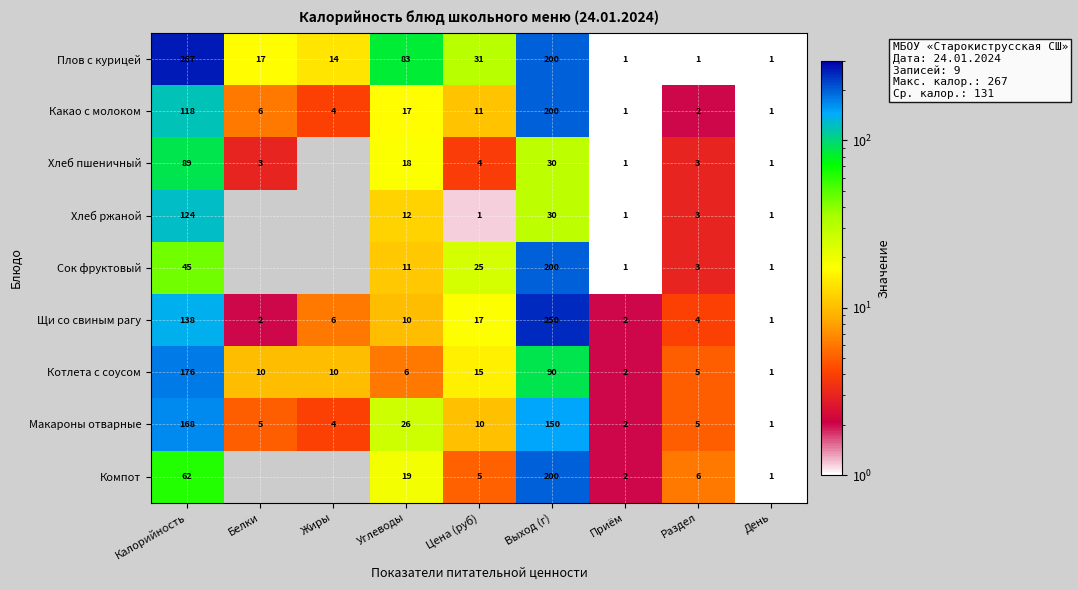

What is the sum of all Какао с молоком values?

360